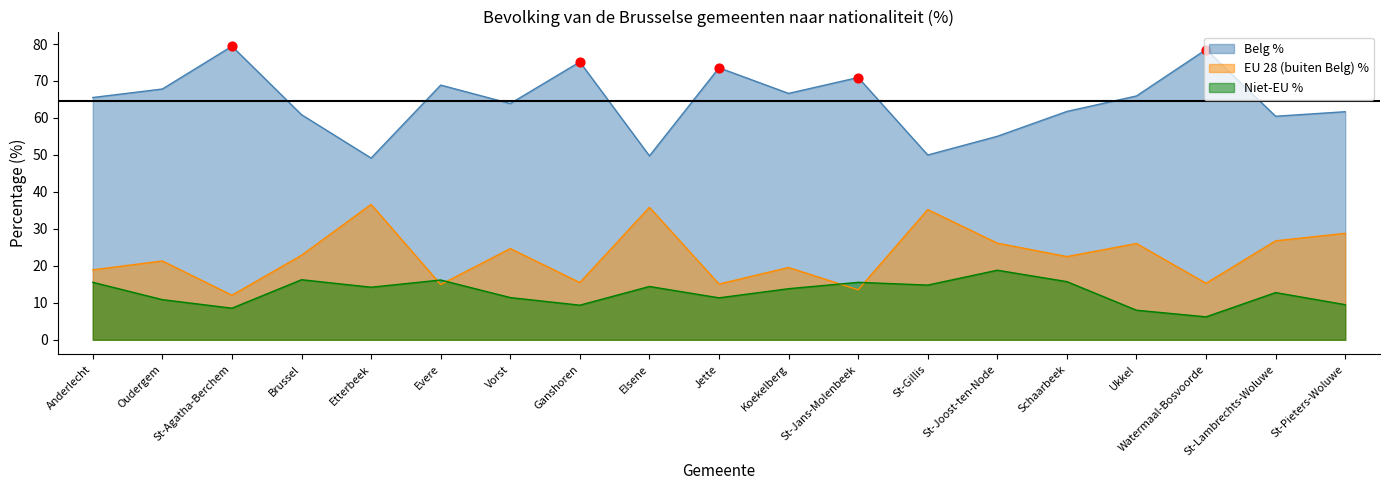

What is the total value across all series at Elsene?

100.0